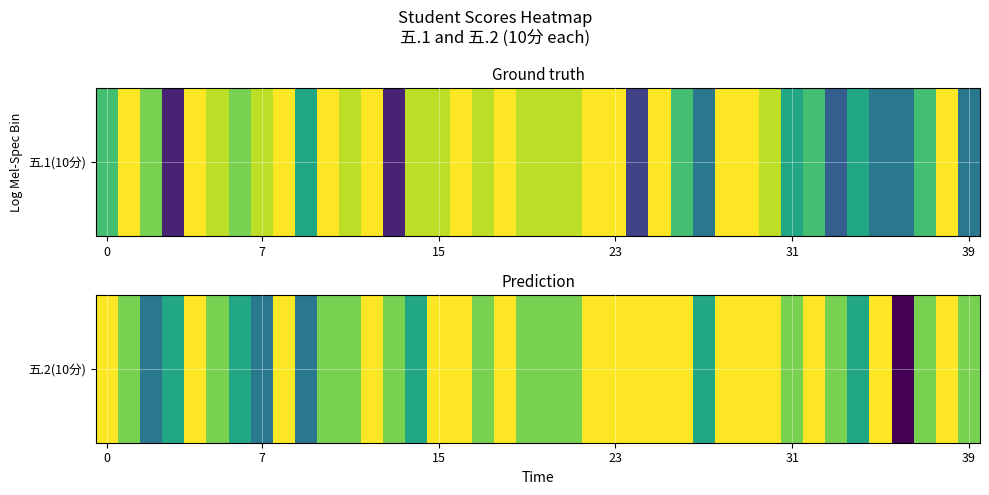

What is the difference between the maximum and minimum values?

10